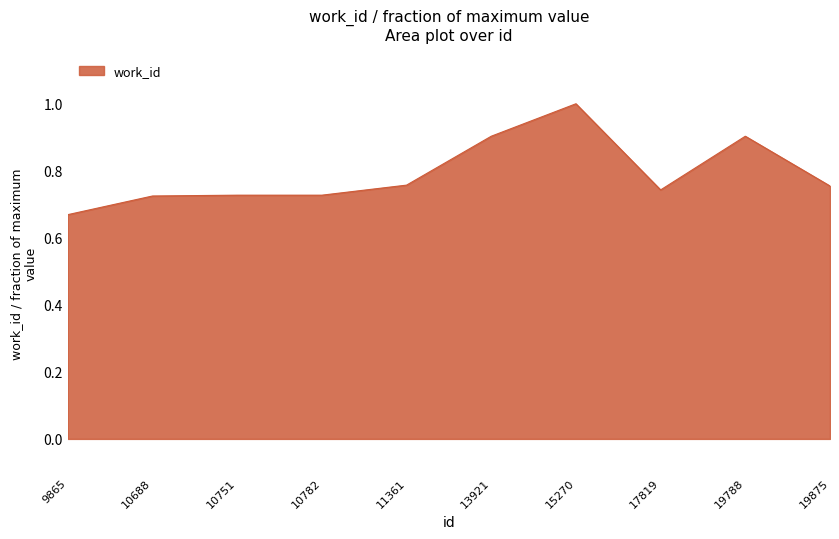

What is the difference between the second highest and minimum values?

0.2